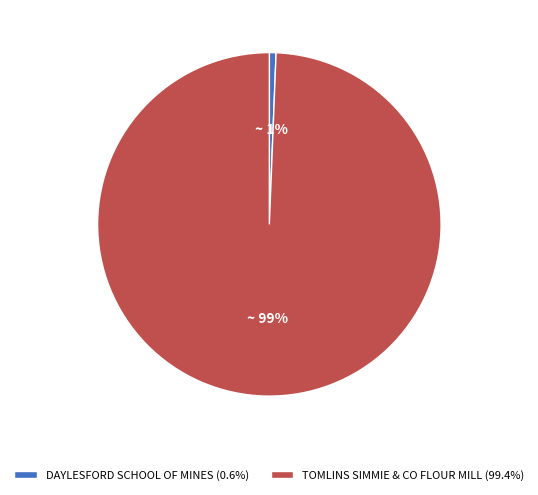

What percentage is the TOMLINS SIMMIE & CO FLOUR MILL slice, to the nearest percent?

99%